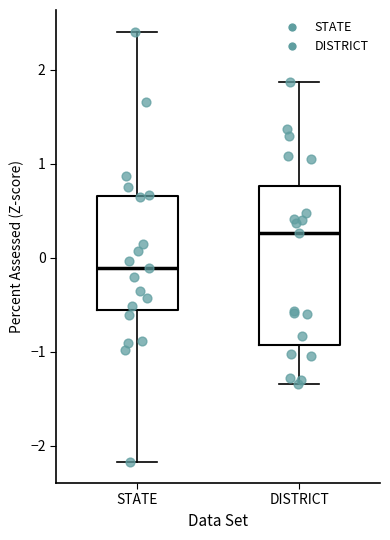

Reading left to right, read every box against the y-axis: the position of its median line, the range the box covers, and the ends of its whiskers. The values are not printed on the chart, so give them approximately, as read against the axis.

STATE: median -0.1, box -0.6 to 0.7, whiskers -2.2 to 2.4
DISTRICT: median 0.3, box -0.9 to 0.8, whiskers -1.3 to 1.9